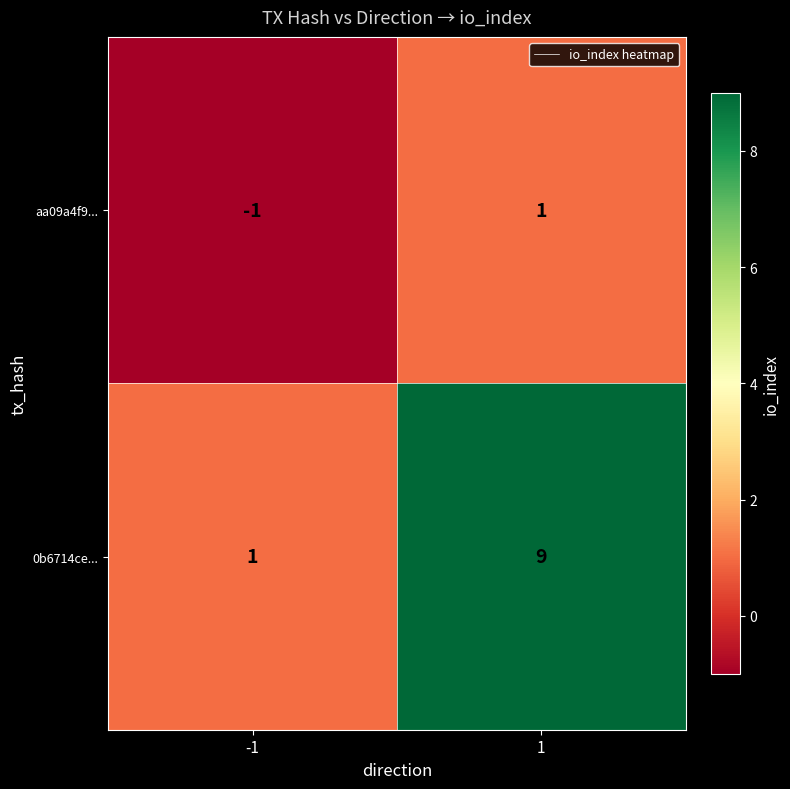

What is the sum of all 0b6714ce... values?

10